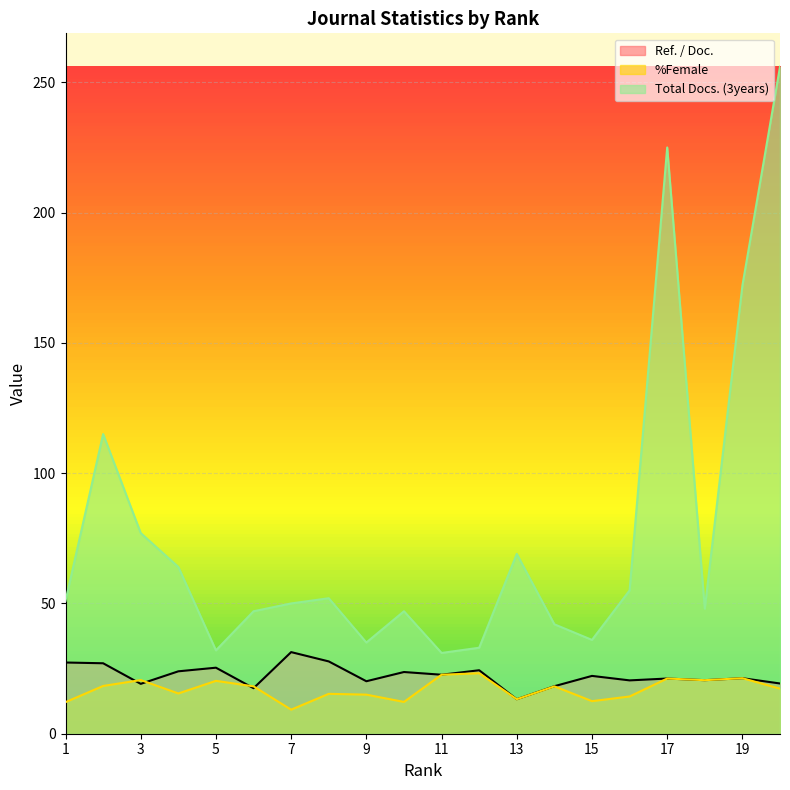

What are all the series names shown in the legend?

Ref. / Doc., %Female, Total Docs. (3years)